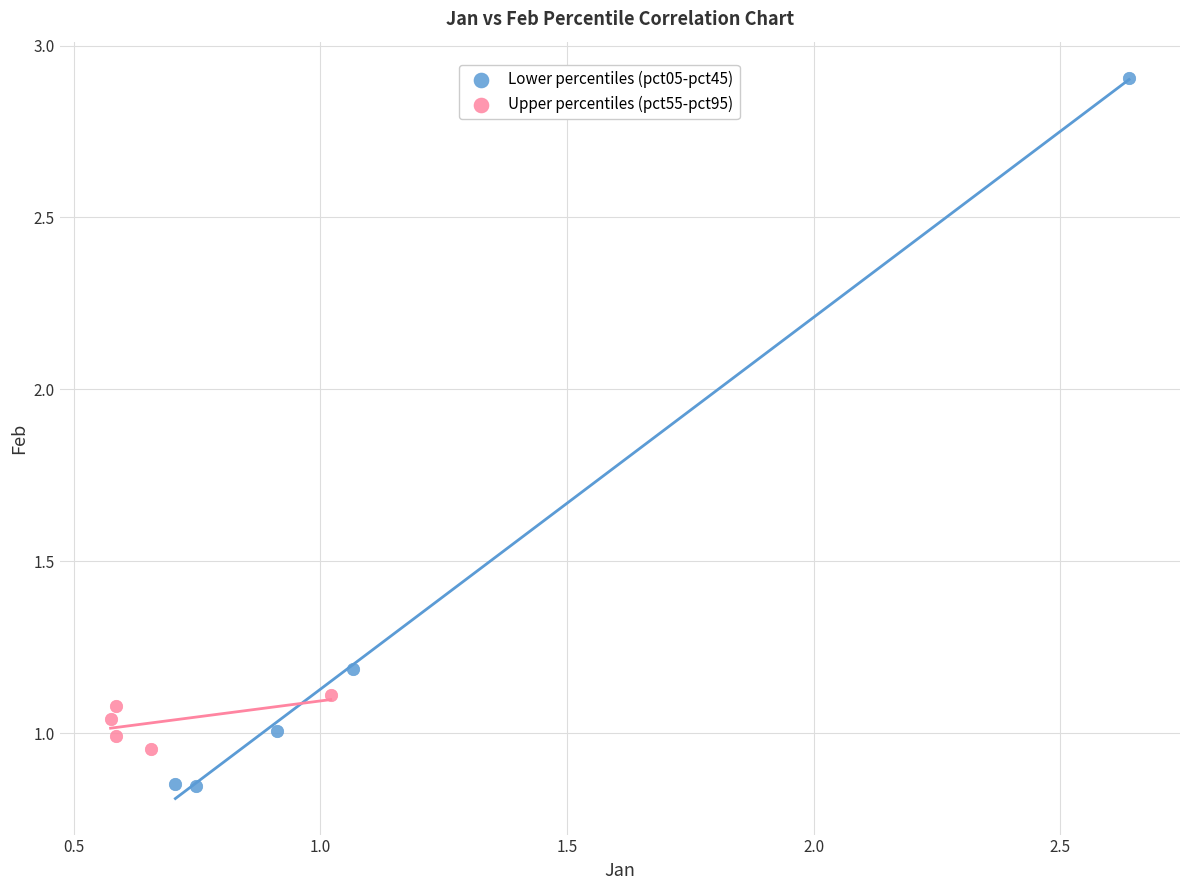

What are all the series names shown in the legend?

Lower percentiles (pct05-pct45), Upper percentiles (pct55-pct95)